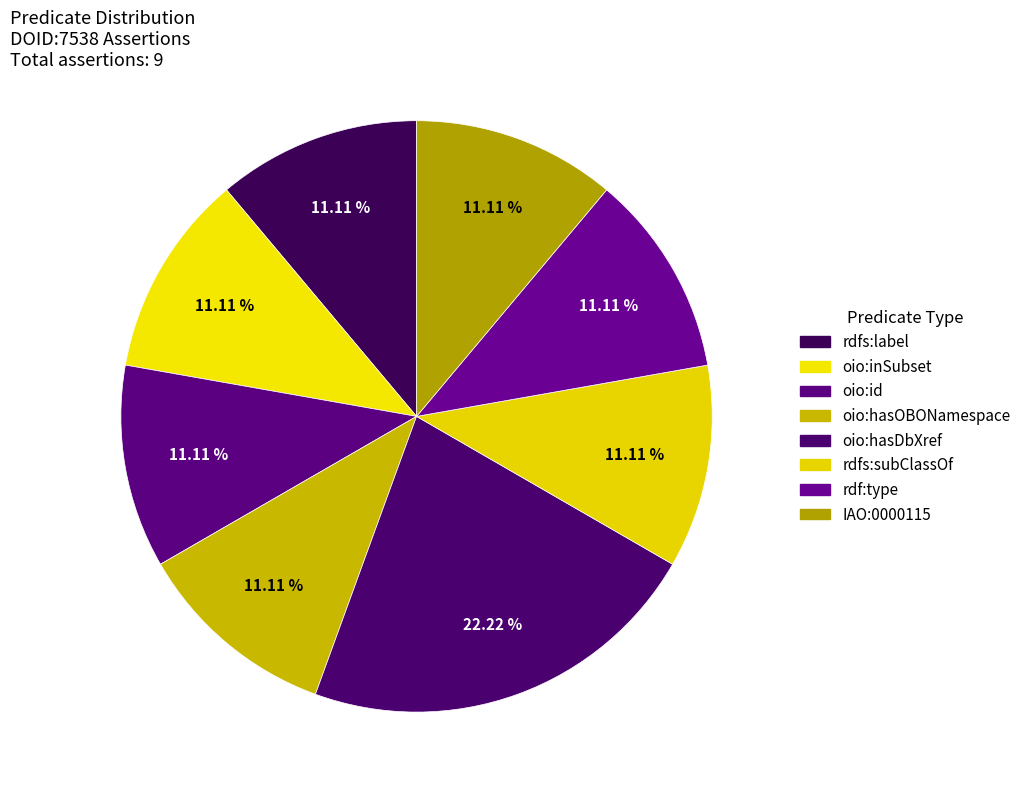

Which slice is the smallest?

rdfs:label